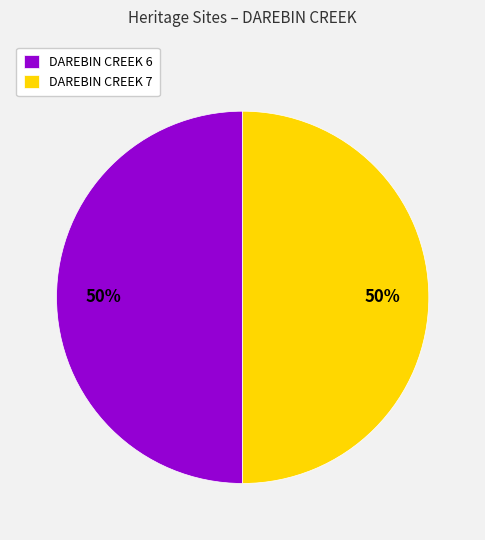

The DAREBIN CREEK 7 slice represents 50% of the pie. True or false?

True